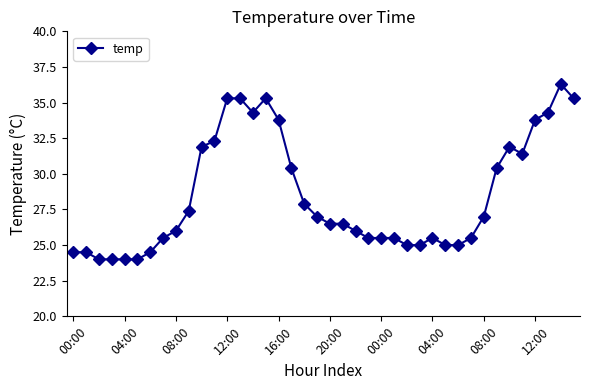

What is the maximum value shown in the chart?

36.3